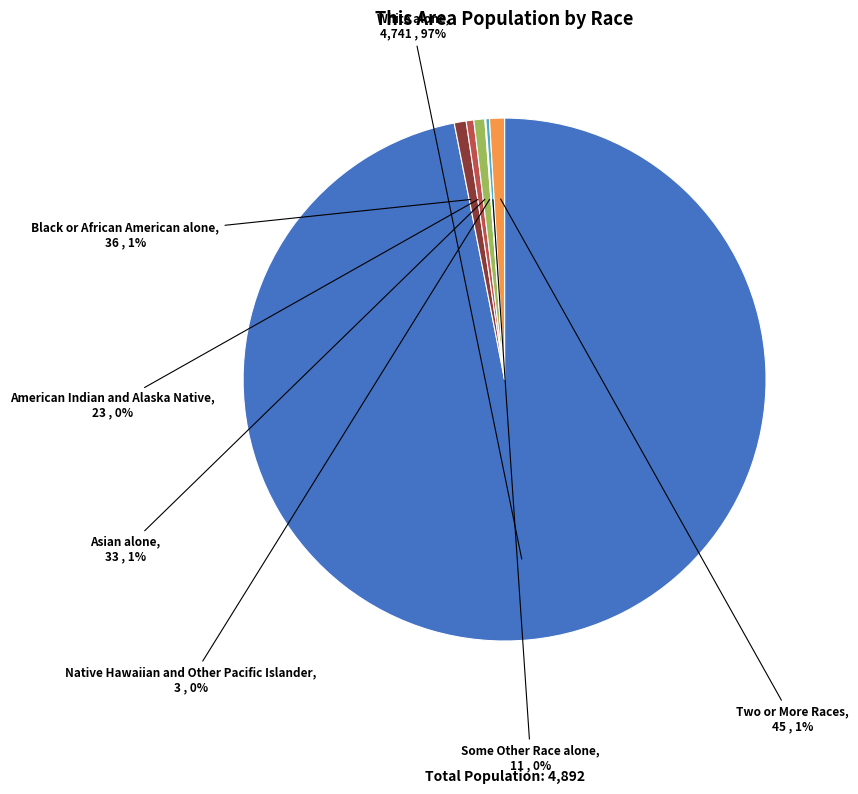

Is it true that White alone is 97% of the pie?

True